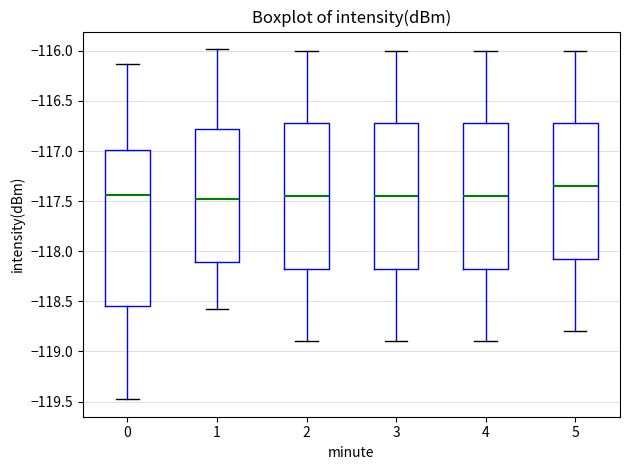

Which box is the tallest, from its lower edge to its upper edge?

0